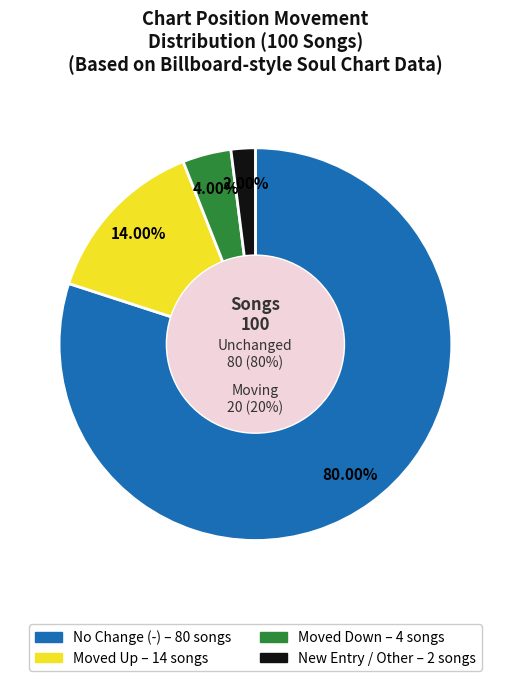

True or false: down accounts for 34% of the total.

False